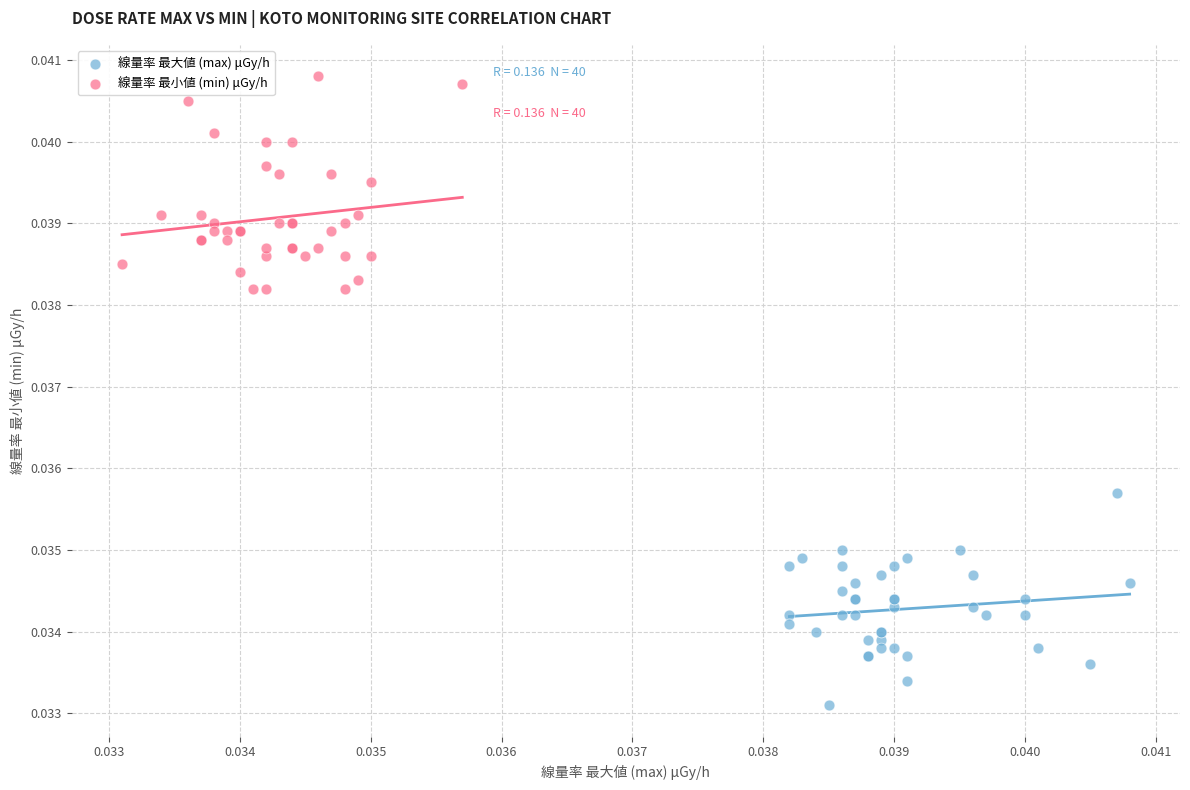

Which series reaches the minimum Y coordinate?

線量率 最大値 (max) μGy/h